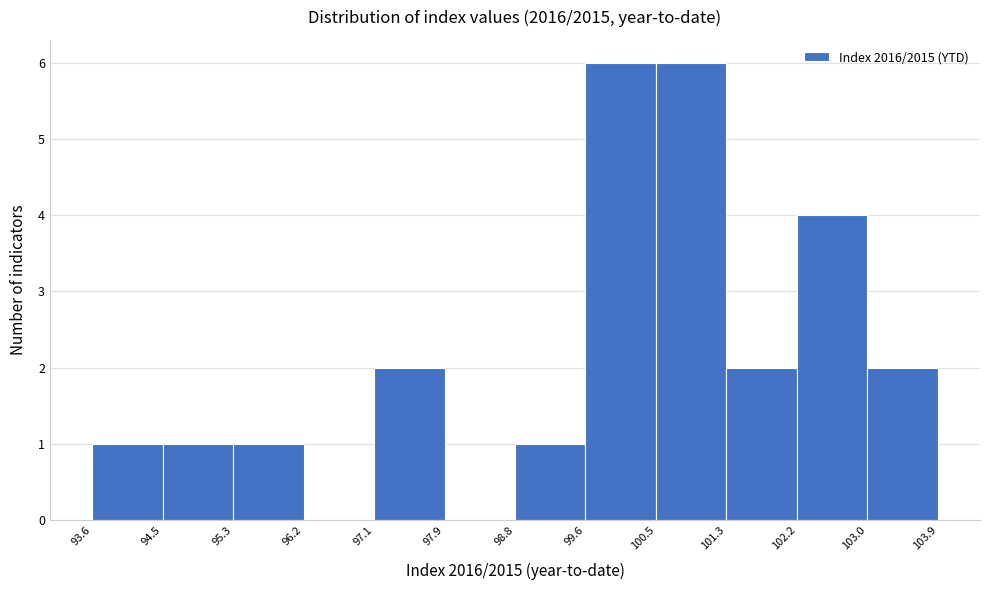

Reading left to right, transcribe this chart: for each bar, give the range it covers on the x-axis and its height. The values are not printed on the chart, so give them approximately, as read against the axis.

93.6 to 94.5: 1
94.5 to 95.3: 1
95.3 to 96.2: 1
96.2 to 97.1: 0
97.1 to 97.9: 2
97.9 to 98.8: 0
98.8 to 99.6: 1
99.6 to 100.5: 6
100.5 to 101.3: 6
101.3 to 102.2: 2
102.2 to 103.0: 4
103.0 to 103.9: 2